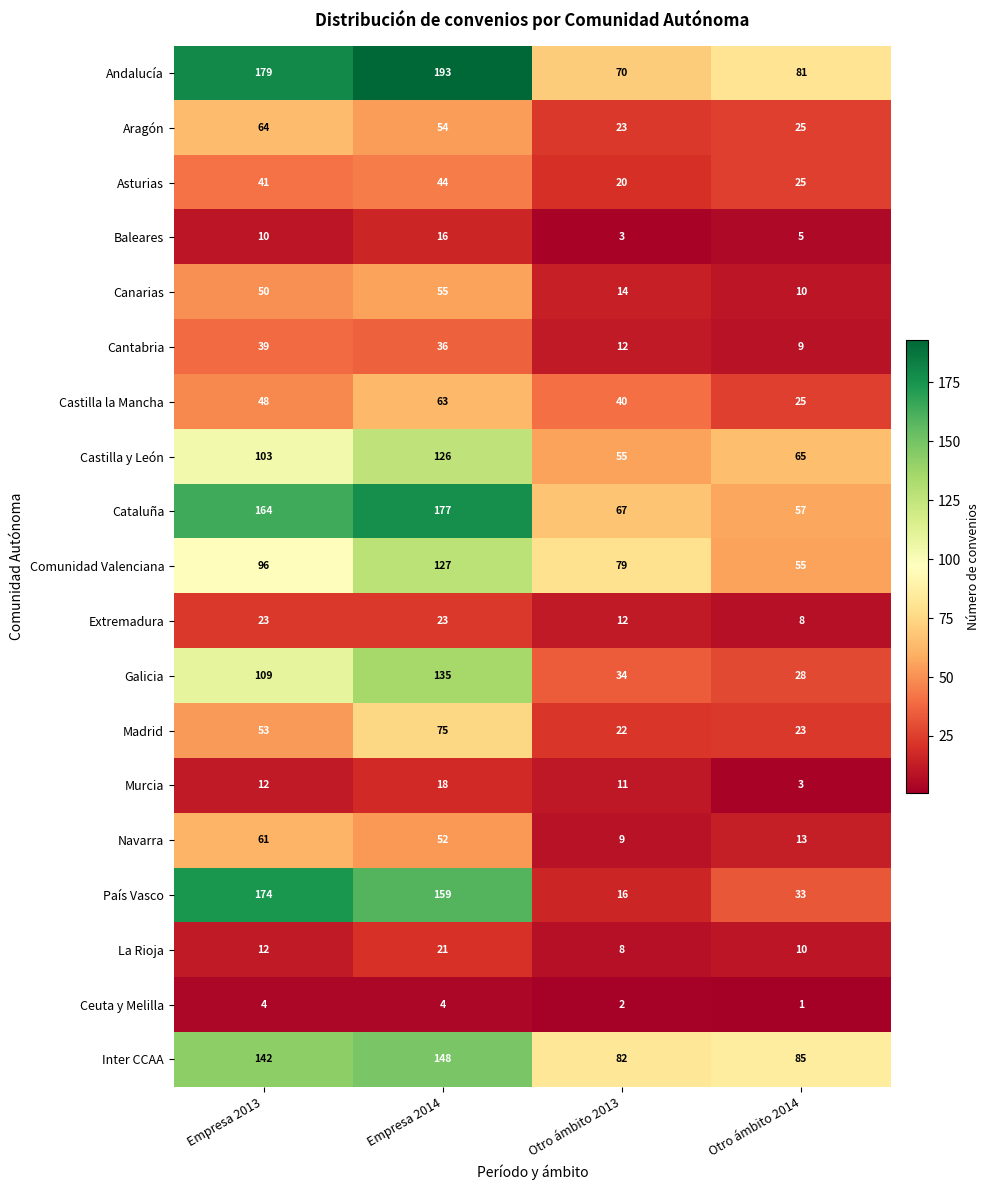

The value of País Vasco at Otro ámbito 2014 is 47. True or false?

False